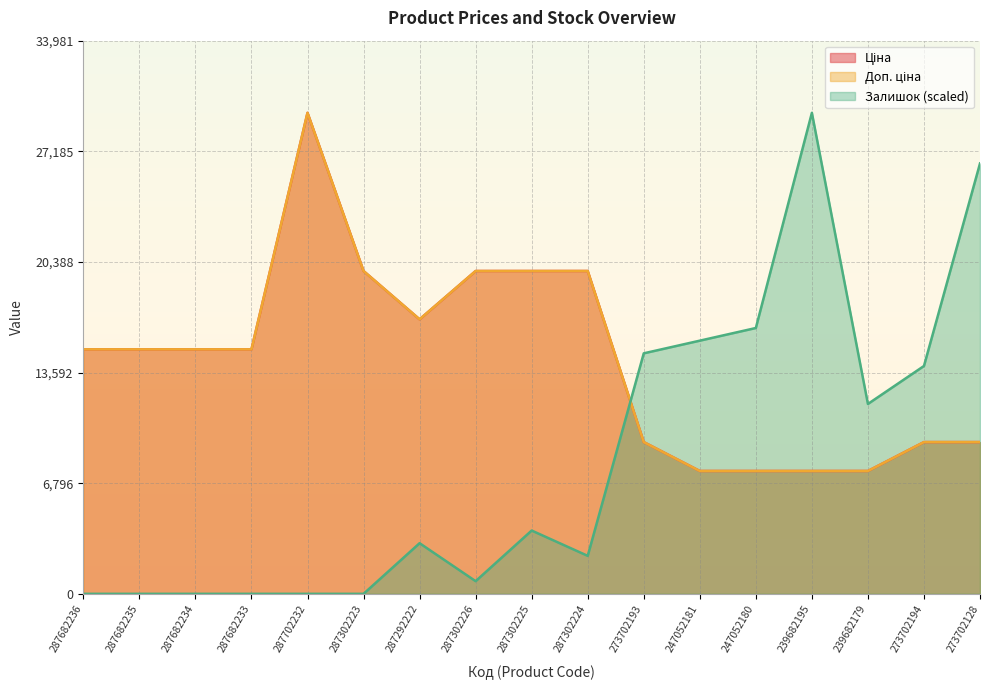

Rank the series at 273702193 from highest to lowest value.

Залишок, Ціна, Доп. ціна